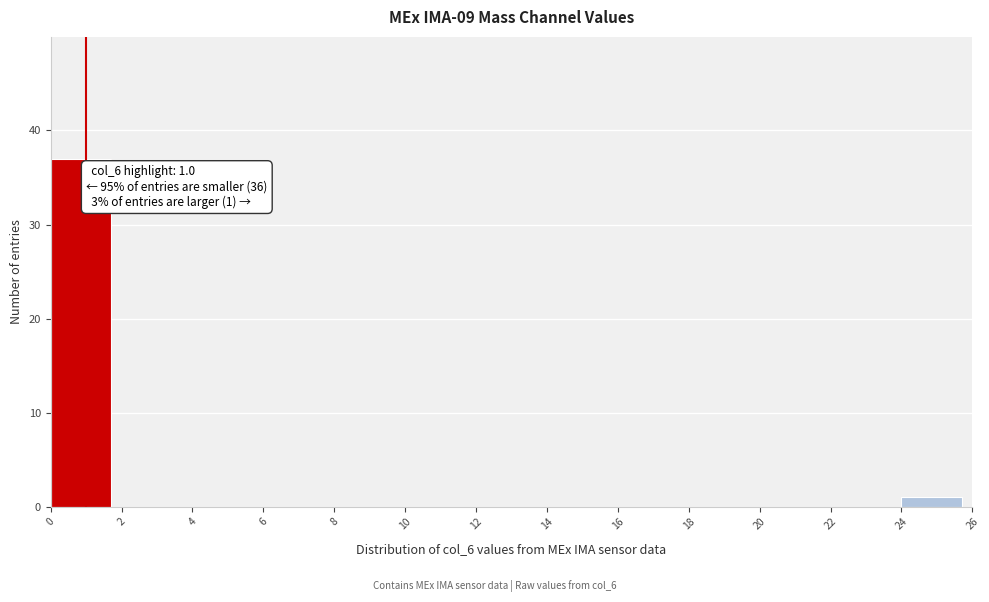

Over which range of the x-axis is the bar tallest?

0 to 2